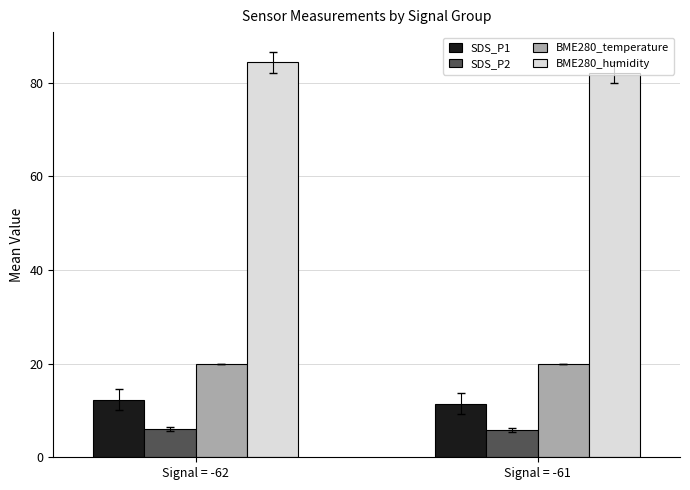

How many series are shown in this chart?

4